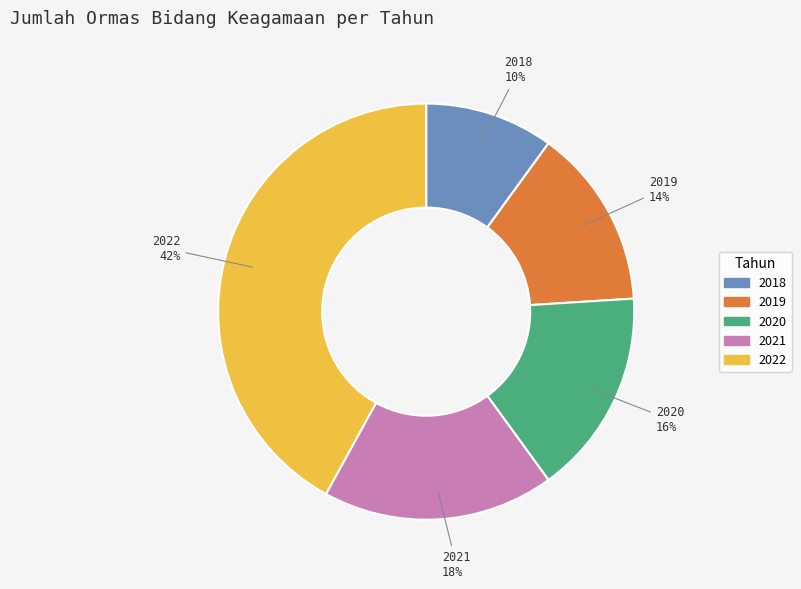

To the nearest percent, what portion does 2022 represent?

42%